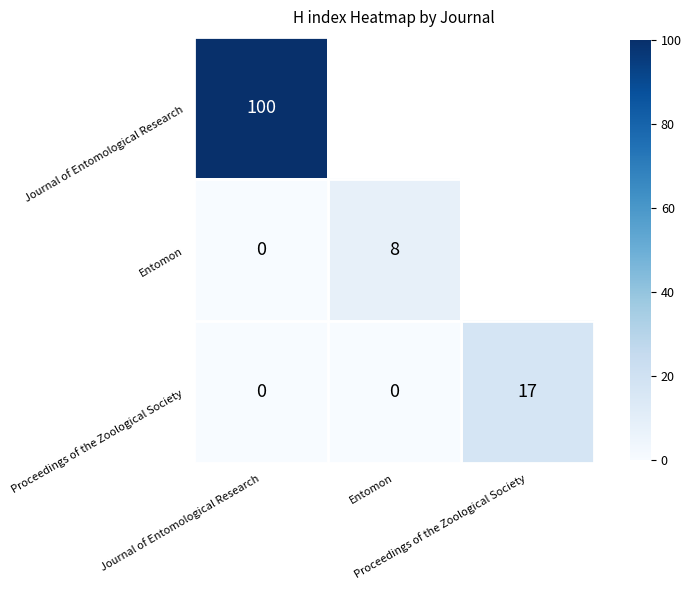

What is the difference between the Proceedings of the Zoological Society values at Proceedings of the Zoological Society and Journal of Entomological Research?

17